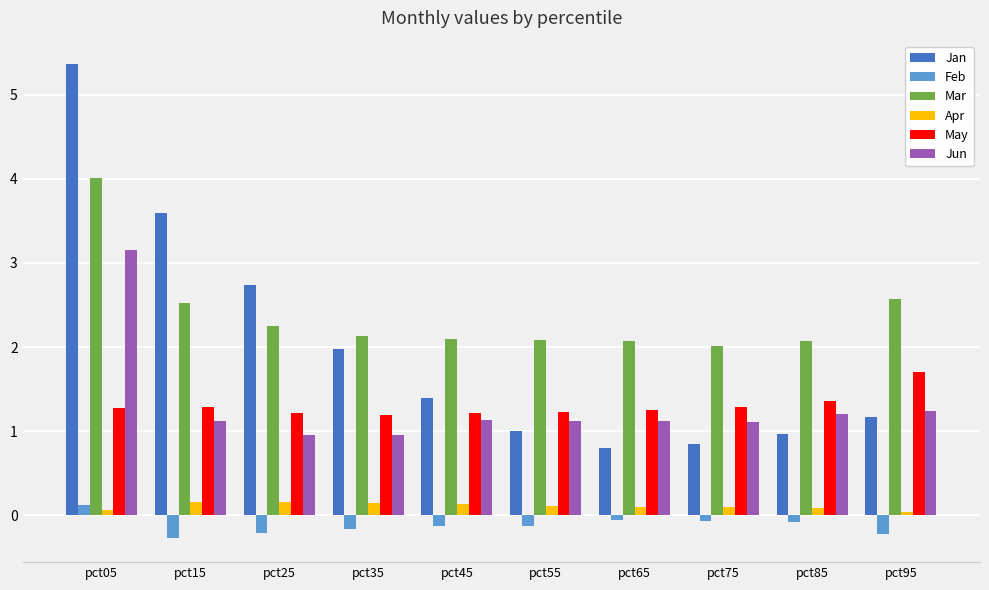

What is the approximate value of Mar at pct25?

2.2